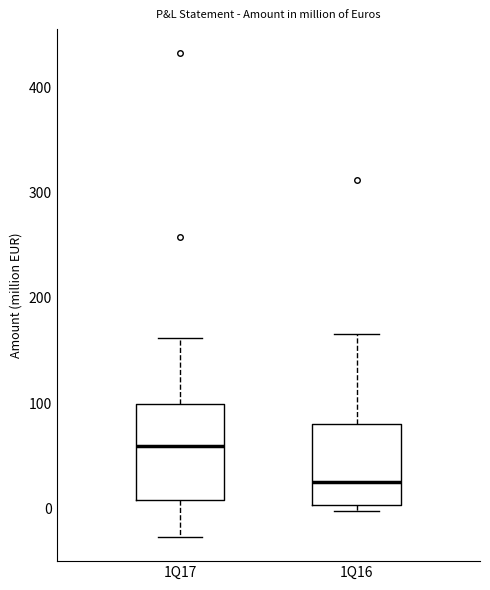

Comparing the boxes themselves (not the whiskers), which one is the tallest?

1Q17